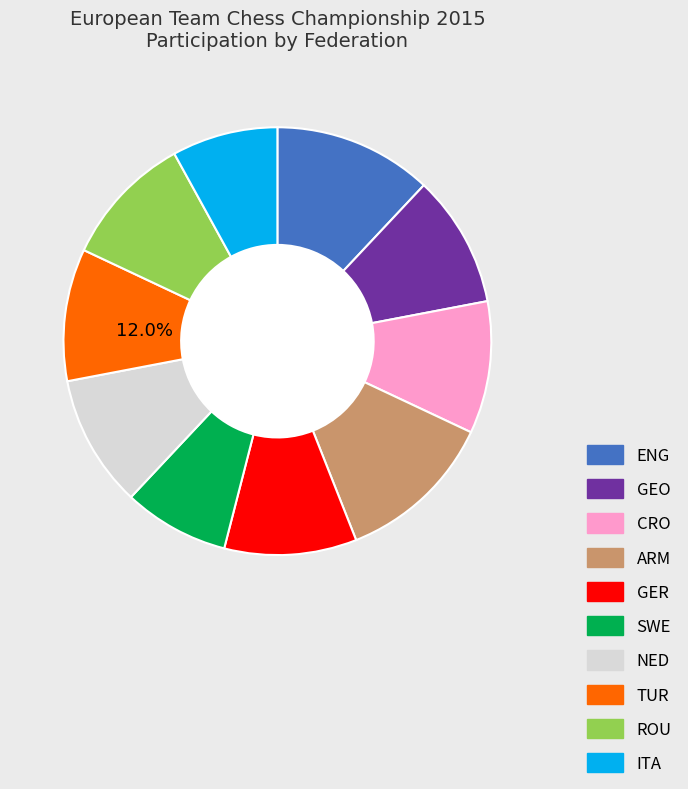

Is there any slice that represents more than half of the pie?

No